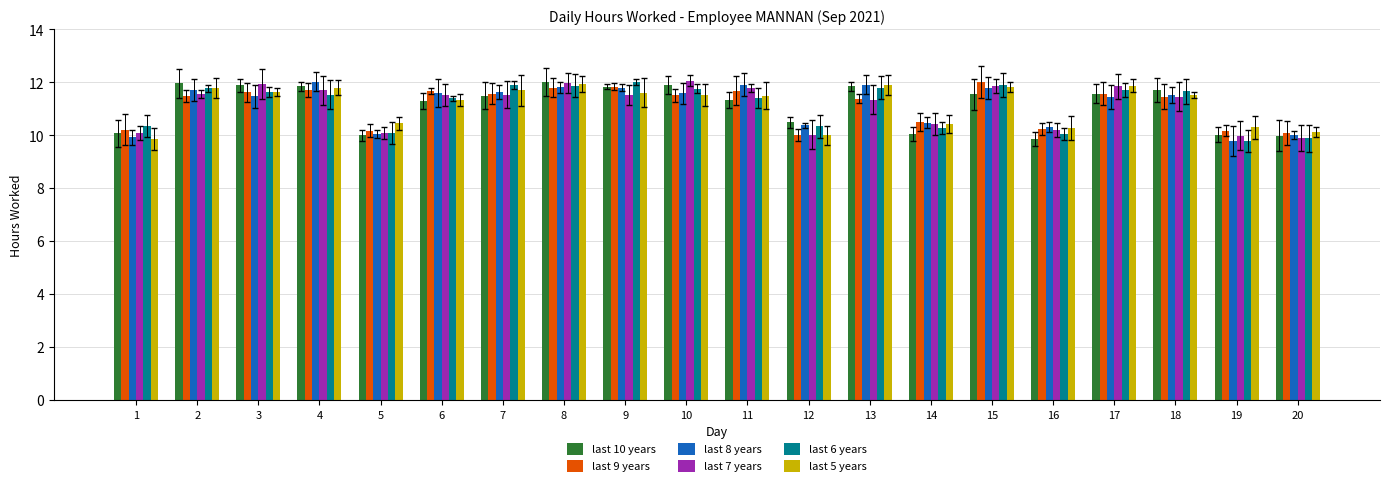

Is the value of last 10 years at 12 greater than the value of last 8 years at 8?

No